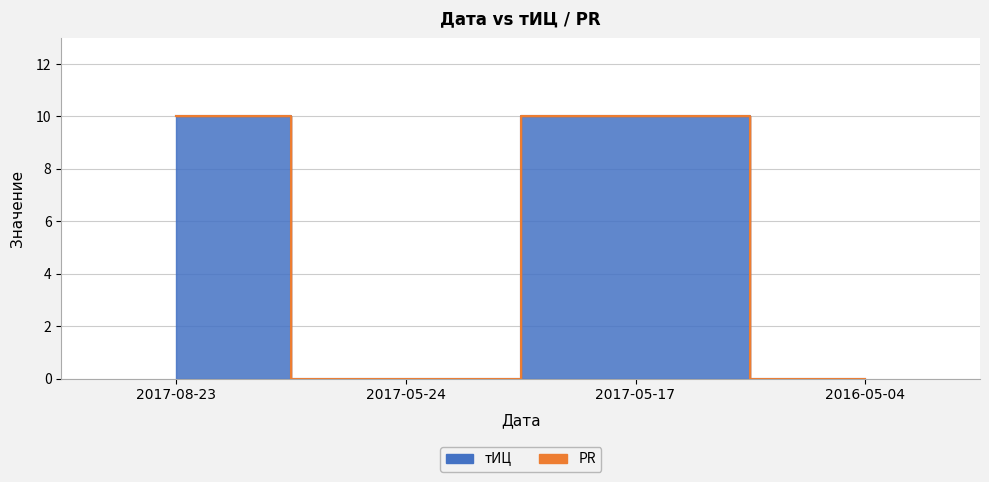

What position from the left is 2017-08-23?

1